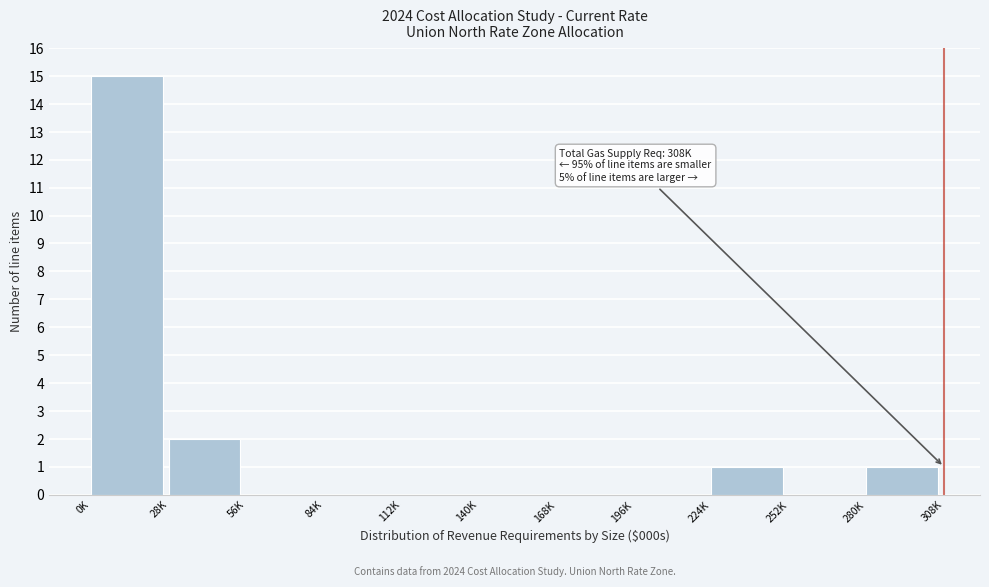

Reading left to right, what are all the values shown in this chart?

0K=15	28K=2	56K=0	84K=0	112K=0	140K=0	168K=0	196K=0	224K=1	252K=0	280K=1